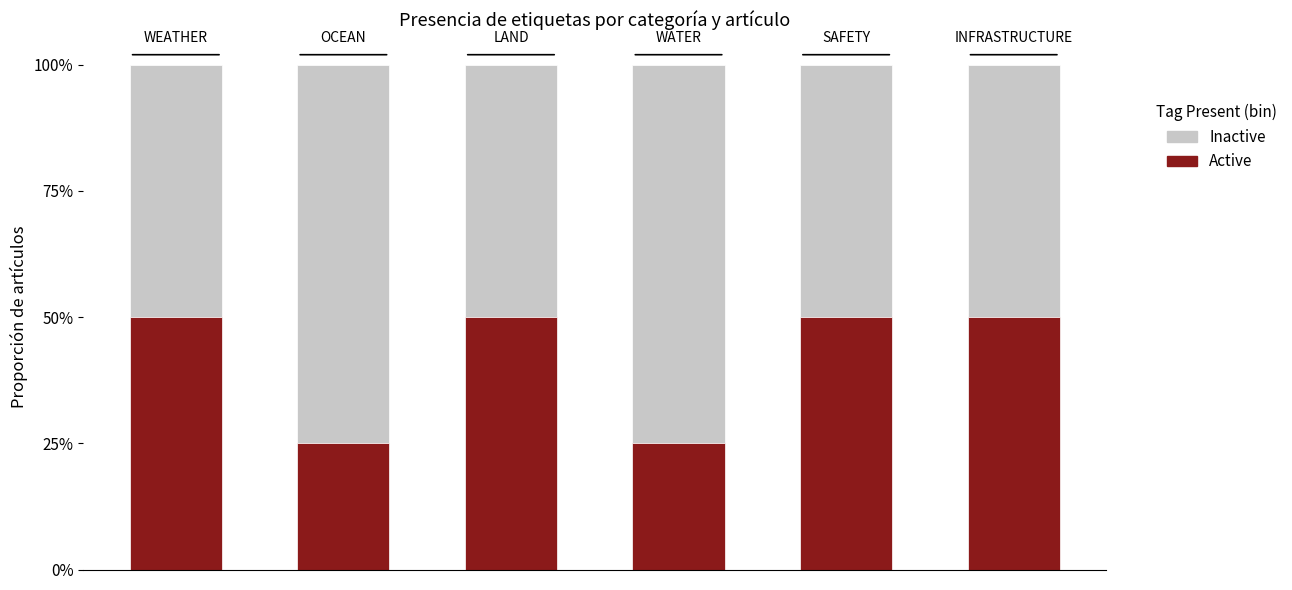

Rank the series by their maximum value, from highest to lowest.

Inactive, Active